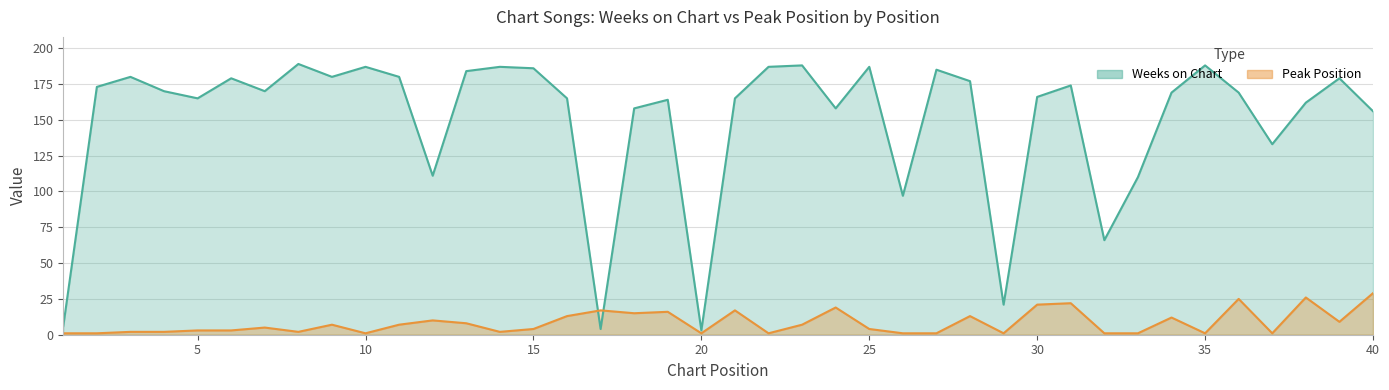

What is the average value of the Weeks on Chart series?

149